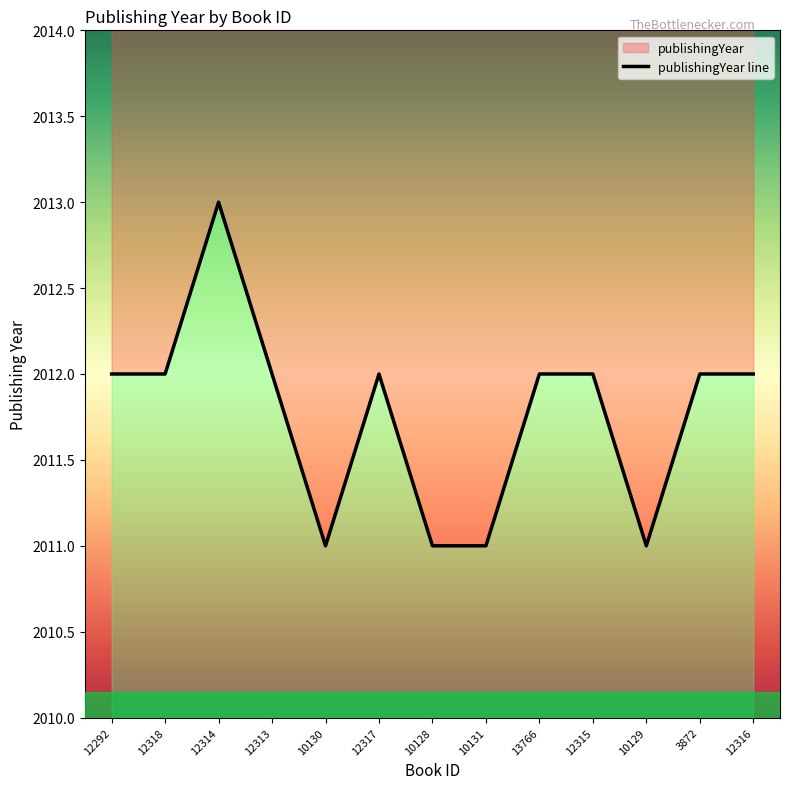

What is the average value?

2012